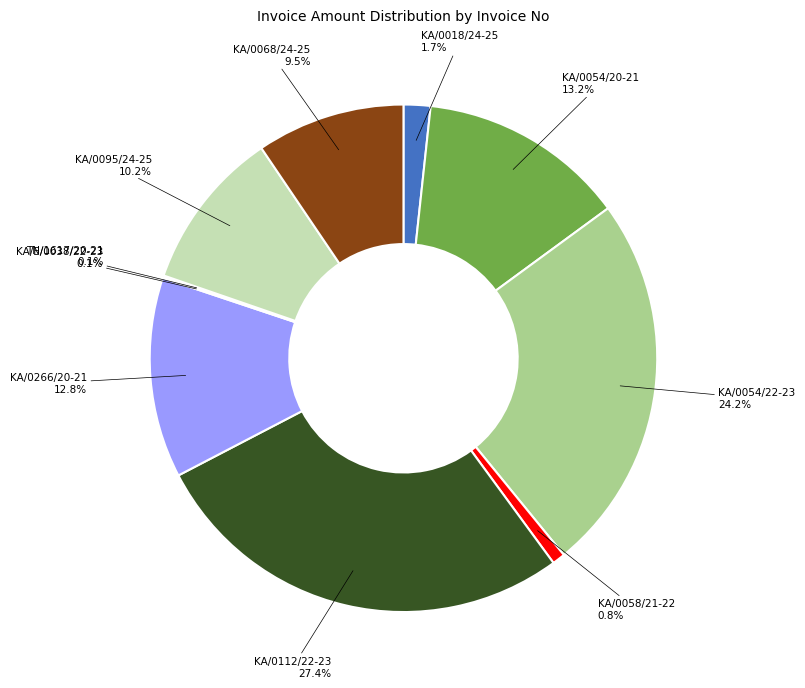

Which category has the biggest portion of the pie?

KA/0112/22-23